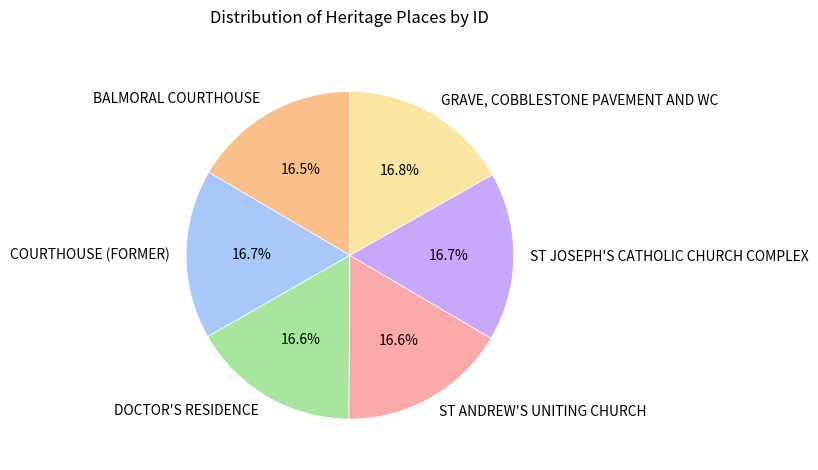

How many slices are in this pie chart?

6